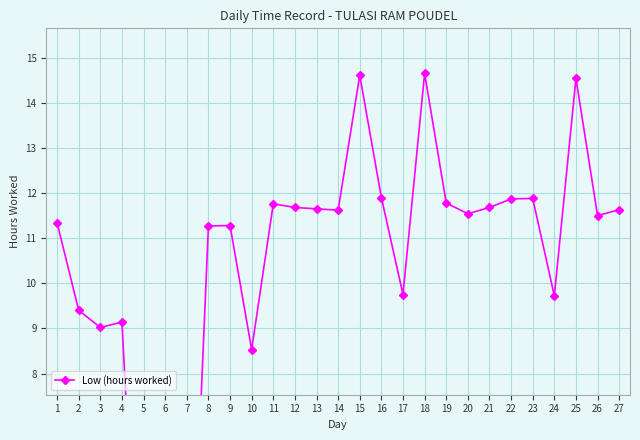

At which label is the value closest to 7?

10